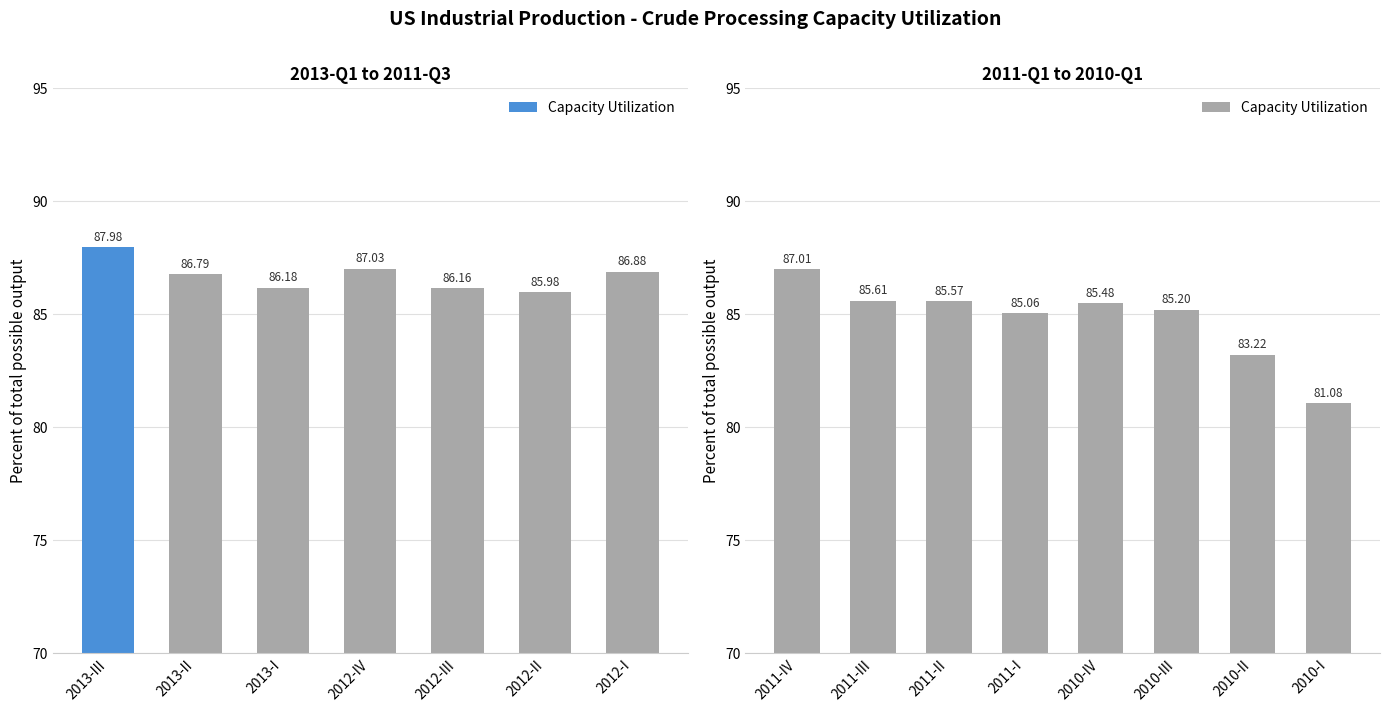

Which category has the highest value across all series?

2011-IV